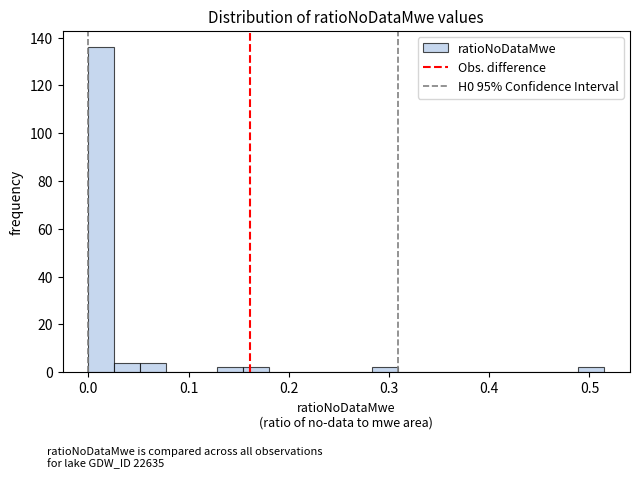

Around what value on the x-axis is the tallest bar? Give the approximate position of its centre, as read against the axis.

0.01